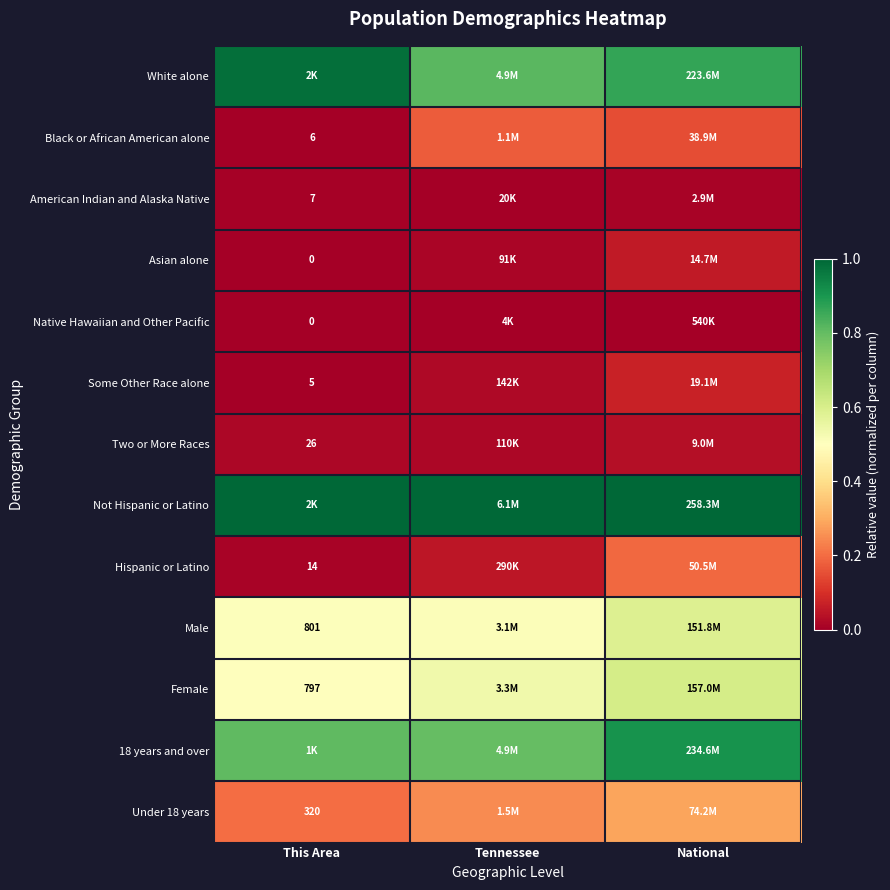

Is the value of Female at This Area greater than the value of Under 18 years at This Area?

Yes